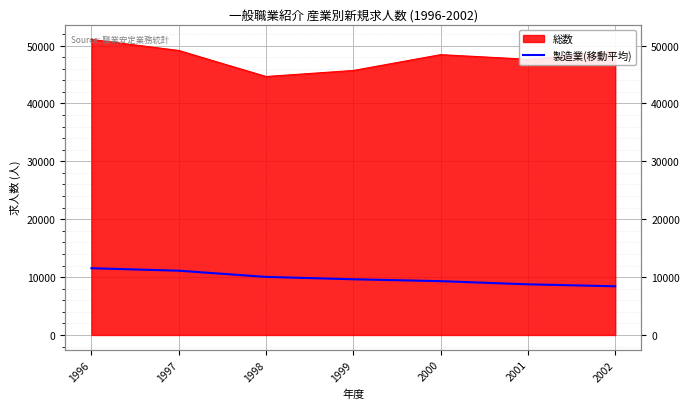

At which label is the value closest to 9971?

1998